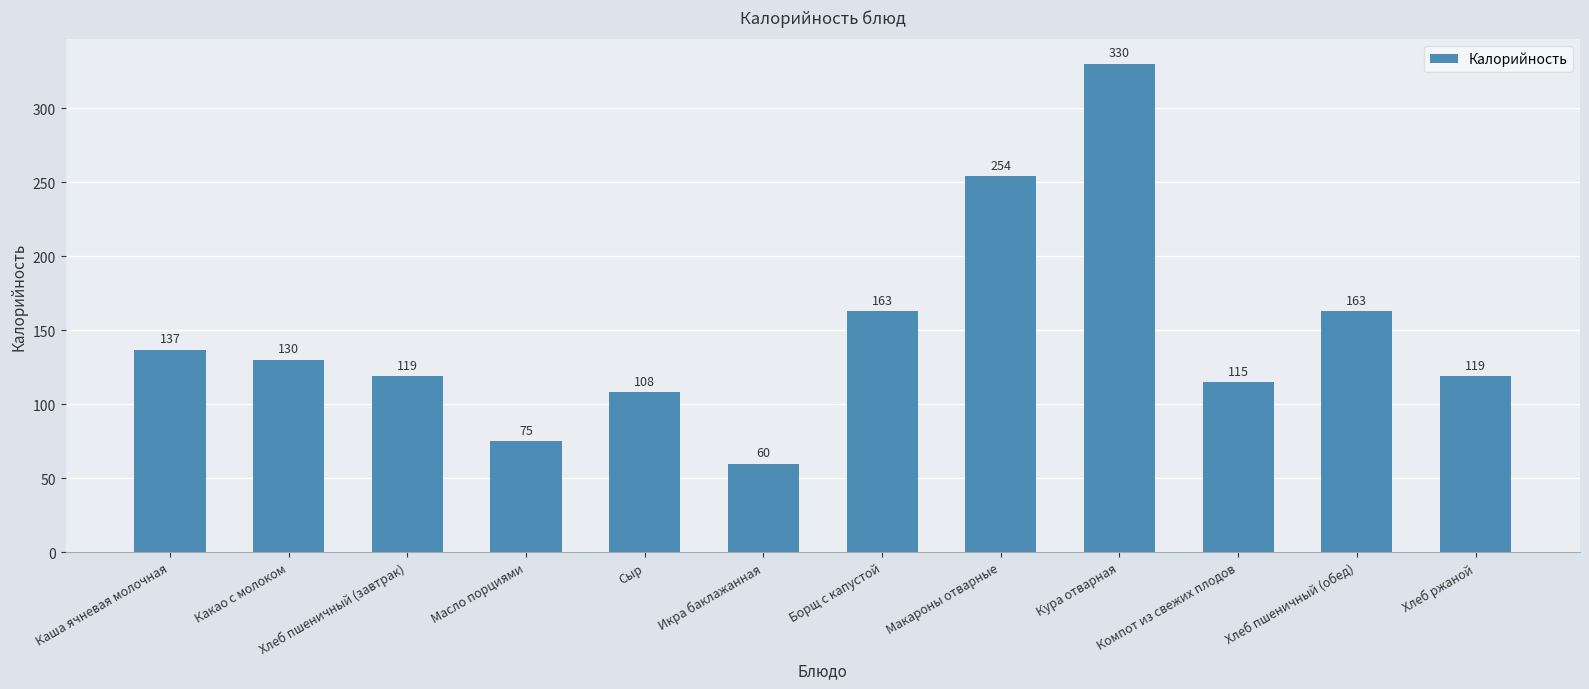

Approximately how many times larger is the value at Сыр compared to Какао с молоком?

0.8